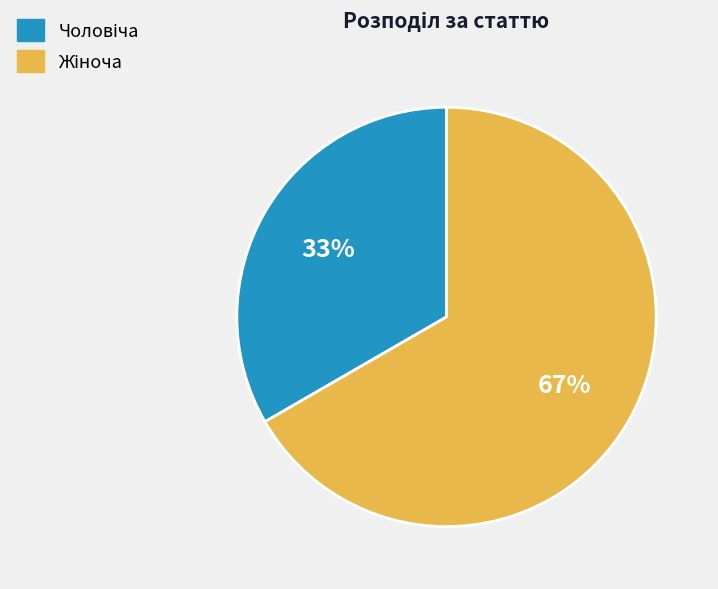

Does any single category account for the majority?

Yes